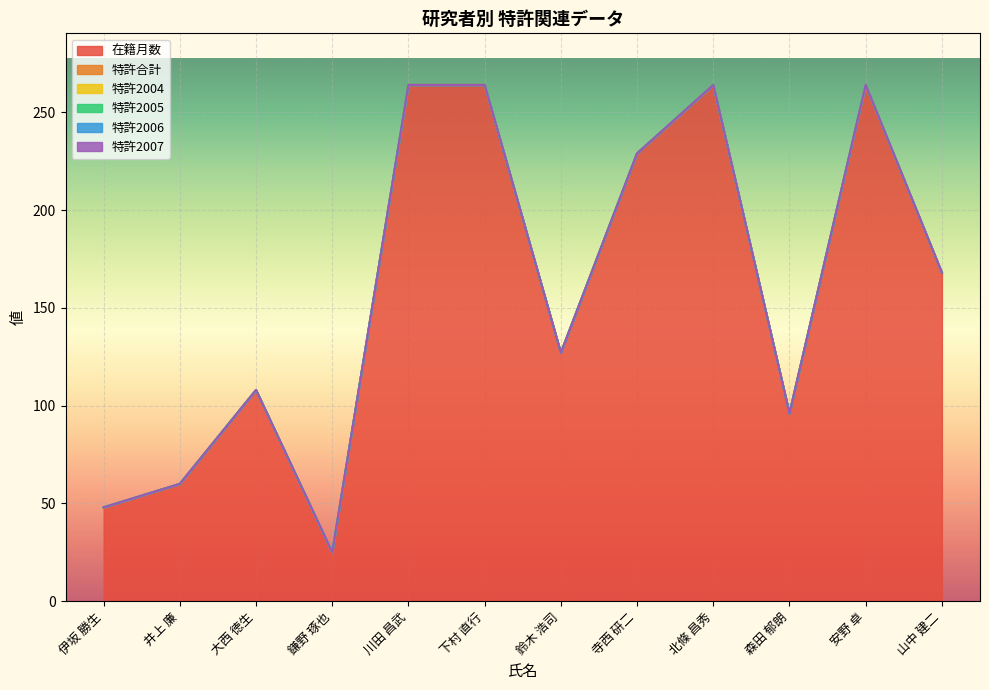

Which series has the largest range (max minus min)?

在籍月数